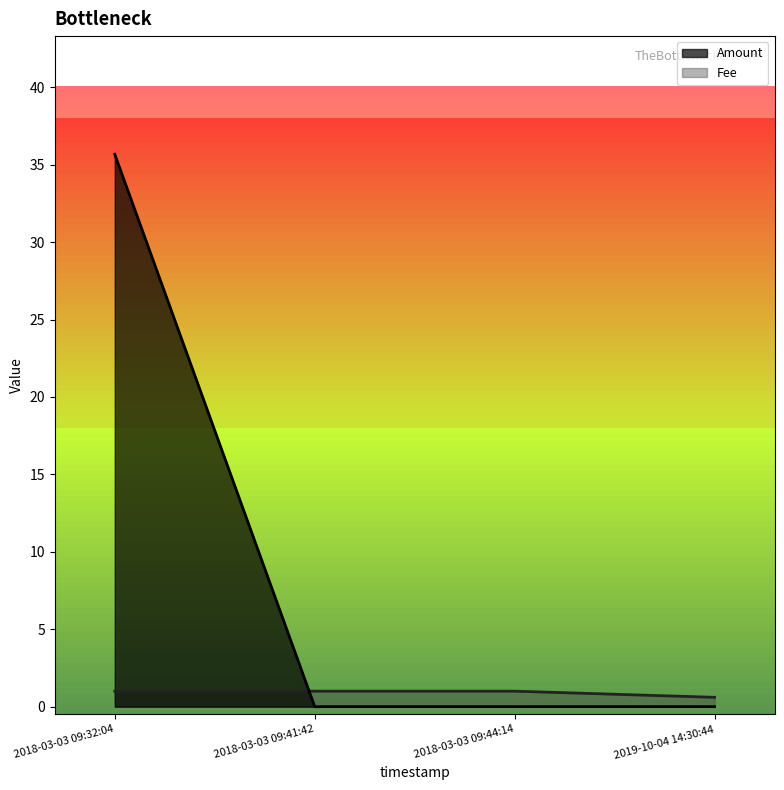

What is the maximum value shown in the chart?

35.7